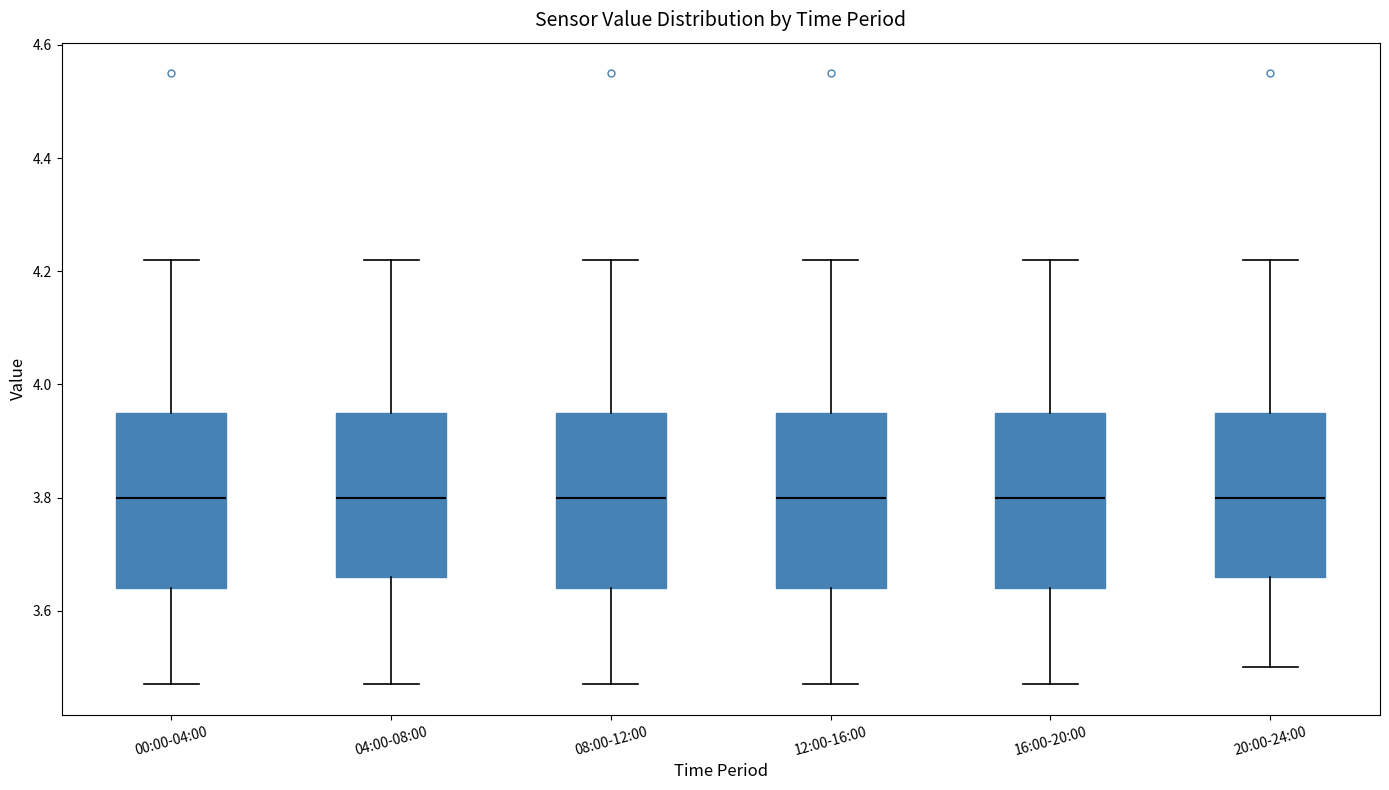

Reading left to right, read every box against the y-axis: the position of its median line, the range the box covers, and the ends of its whiskers. The values are not printed on the chart, so give them approximately, as read against the axis.

00:00-04:00: median 3.80, box 3.64 to 3.96, whiskers 3.48 to 4.22
04:00-08:00: median 3.80, box 3.66 to 3.96, whiskers 3.48 to 4.22
08:00-12:00: median 3.80, box 3.64 to 3.96, whiskers 3.48 to 4.22
12:00-16:00: median 3.80, box 3.64 to 3.96, whiskers 3.48 to 4.22
16:00-20:00: median 3.80, box 3.64 to 3.96, whiskers 3.48 to 4.22
20:00-24:00: median 3.80, box 3.66 to 3.96, whiskers 3.50 to 4.22